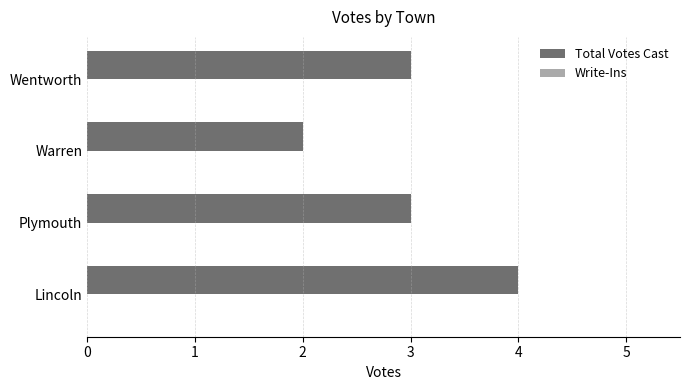

The chart shows a value of 2 at Warren. True or false?

True